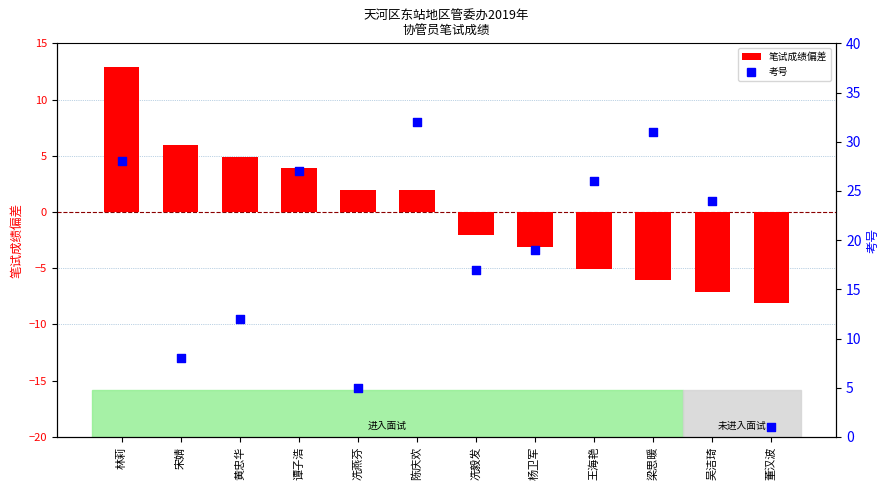

At how many categories does at least one series exceed 30?

2